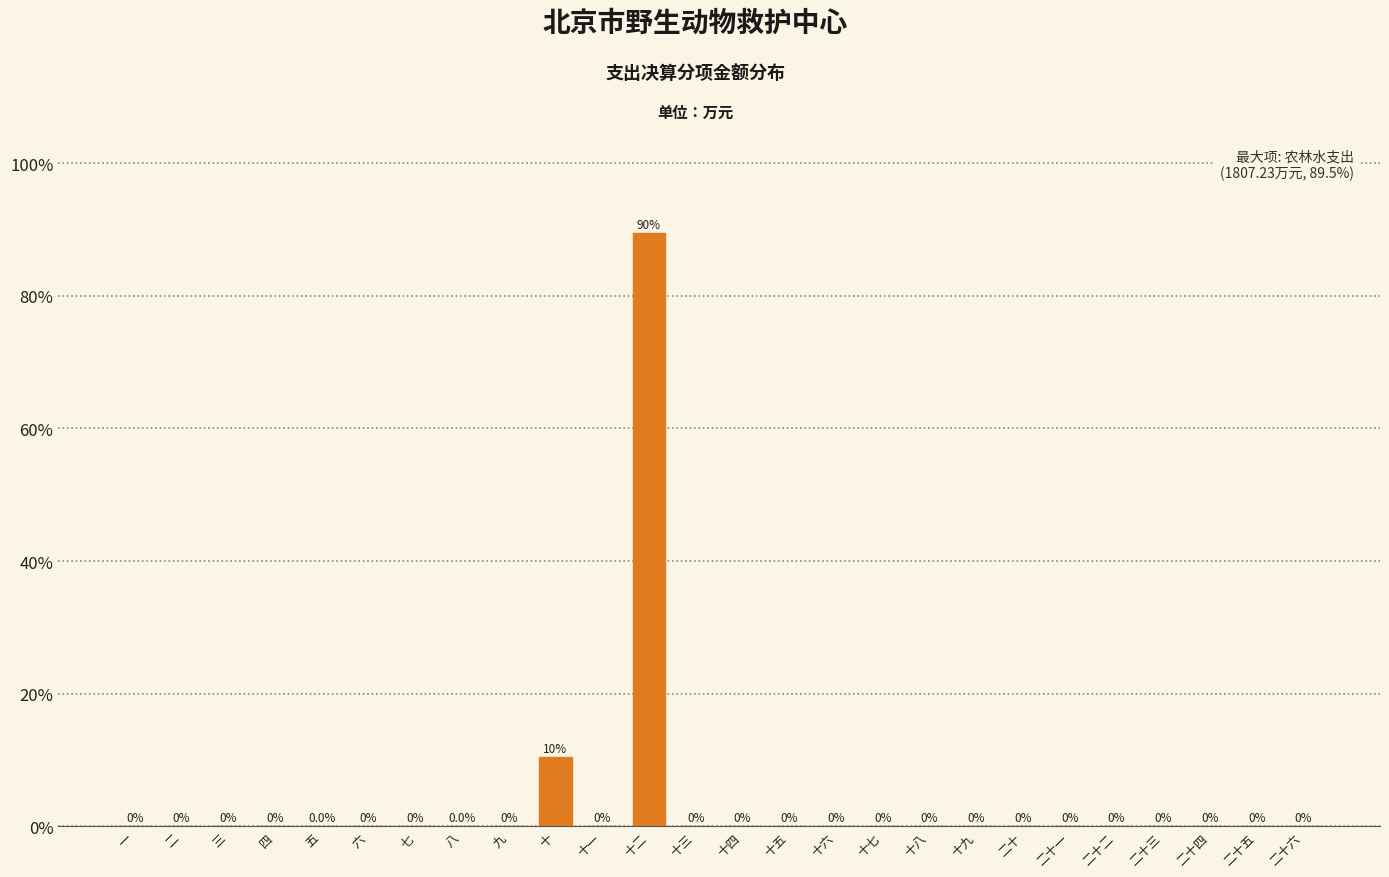

At which category does the chart reach its peak across all series?

十二